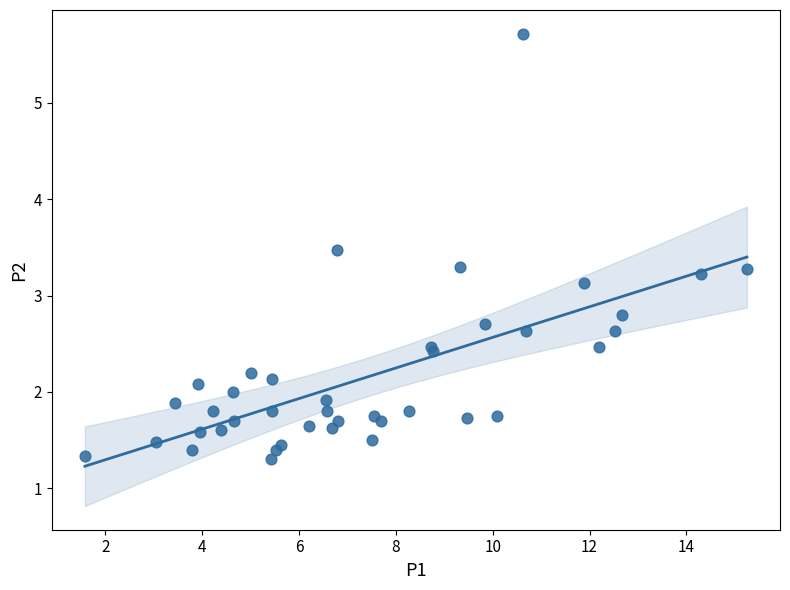

What Y value in the scatter plot is closest to 3?

3.1